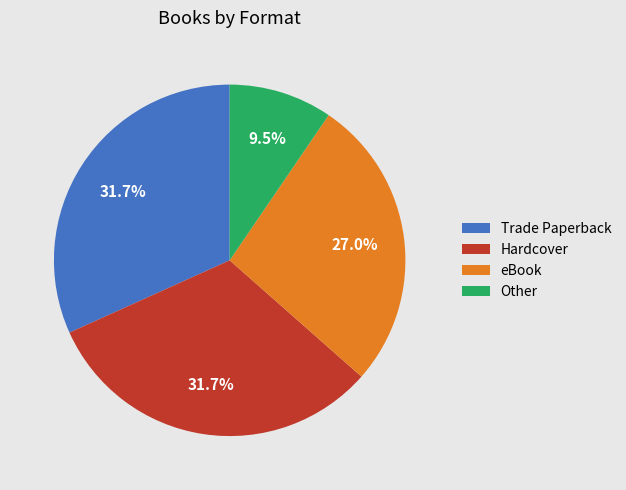

What is the smallest slice in the pie chart?

Other